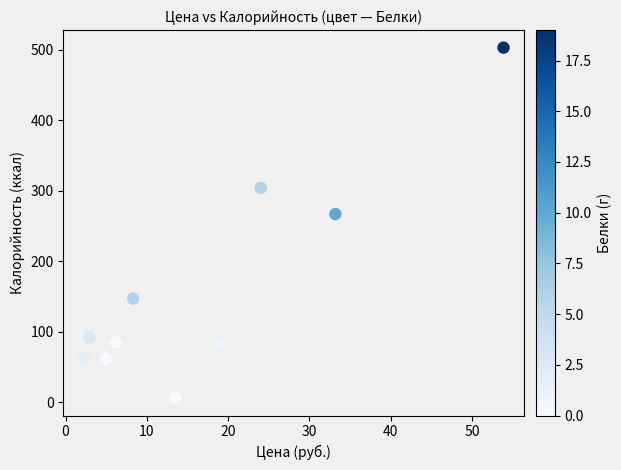

What Y value in the scatter plot is closest to 254?

267